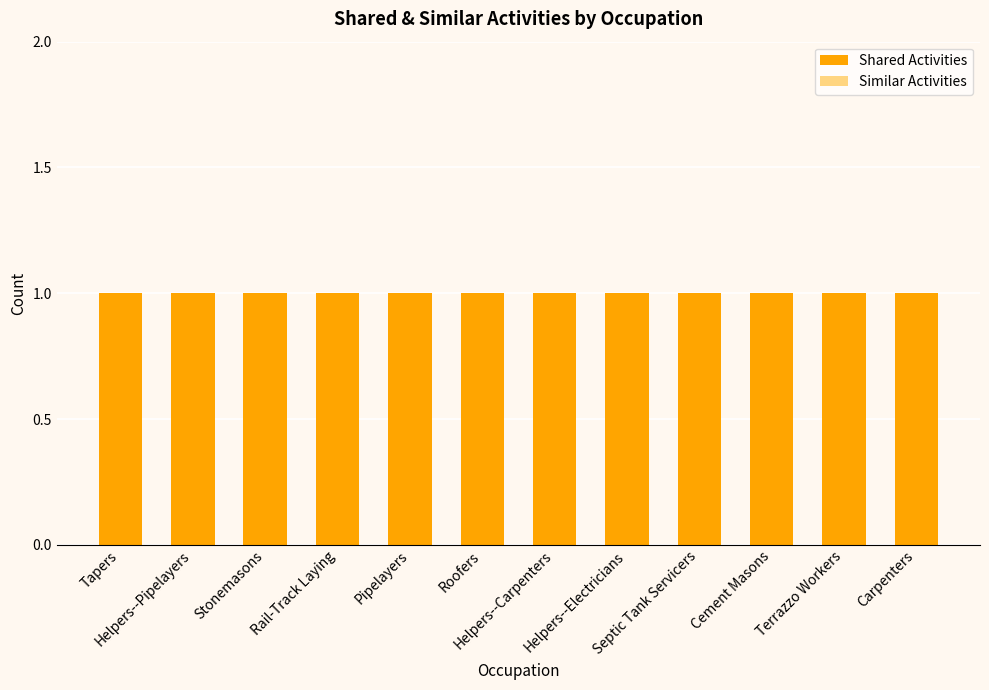

What are all the series names shown in the legend?

Shared Activities, Similar Activities